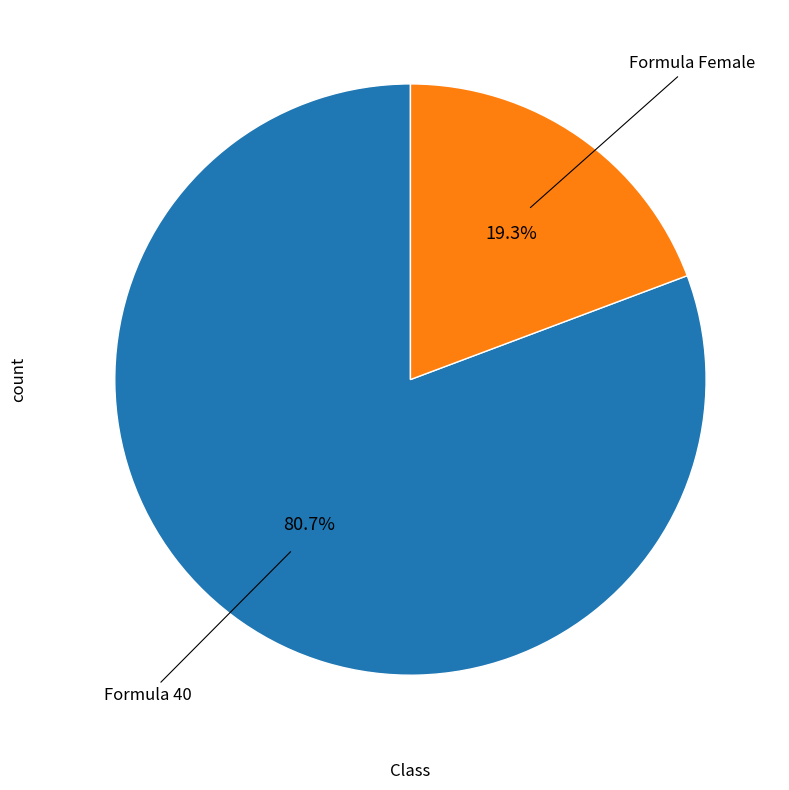

Rank the categories by value from highest to lowest.

Formula 40, Formula Female